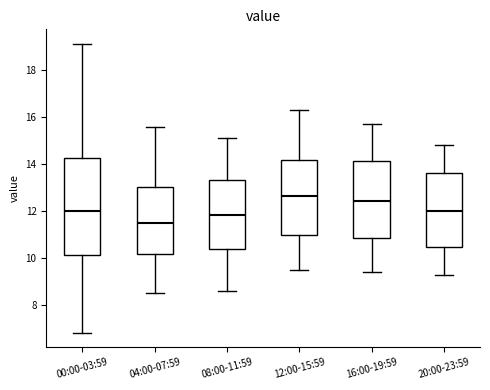

Reading left to right, transcribe this box plot: for each box, give where its median line is, the range the box spans, and where its two whiskers end, as read against the y-axis. The values are not printed on the chart, so give them approximately, as read against the axis.

00:00-03:59: median 12.0, box 10.2 to 14.2, whiskers 6.8 to 19.2
04:00-07:59: median 11.6, box 10.2 to 13.0, whiskers 8.6 to 15.6
08:00-11:59: median 11.8, box 10.4 to 13.4, whiskers 8.6 to 15.2
12:00-15:59: median 12.6, box 11.0 to 14.2, whiskers 9.6 to 16.4
16:00-19:59: median 12.4, box 10.8 to 14.2, whiskers 9.4 to 15.8
20:00-23:59: median 12.0, box 10.4 to 13.6, whiskers 9.4 to 14.8